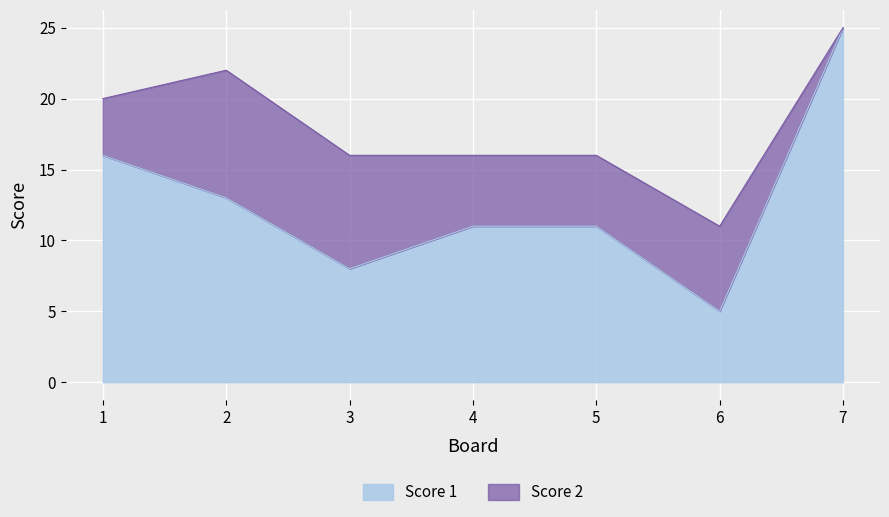

Rank the categories by value from highest to lowest.

7, 1, 2, 4, 5, 3, 6